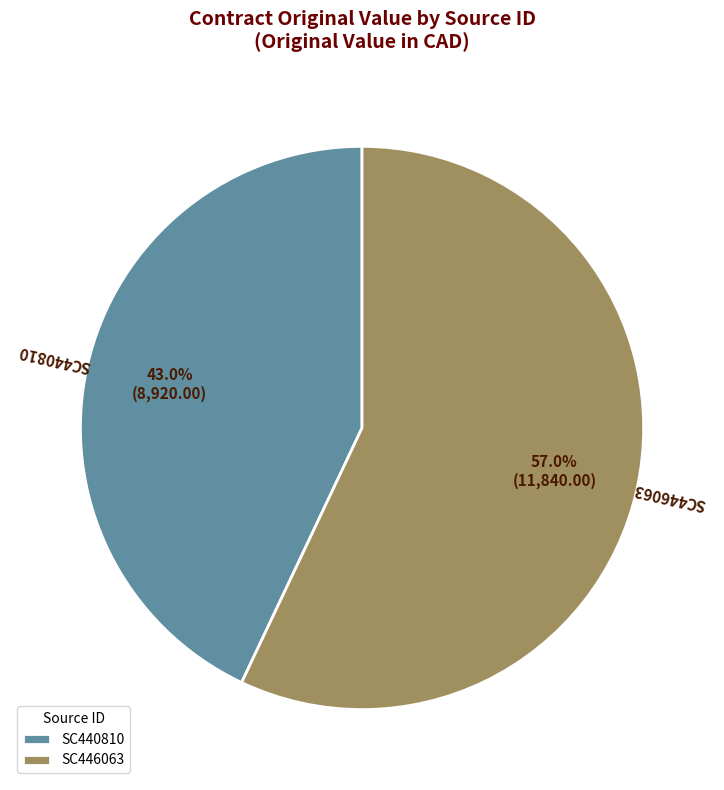

Which slice is the largest?

SC446063